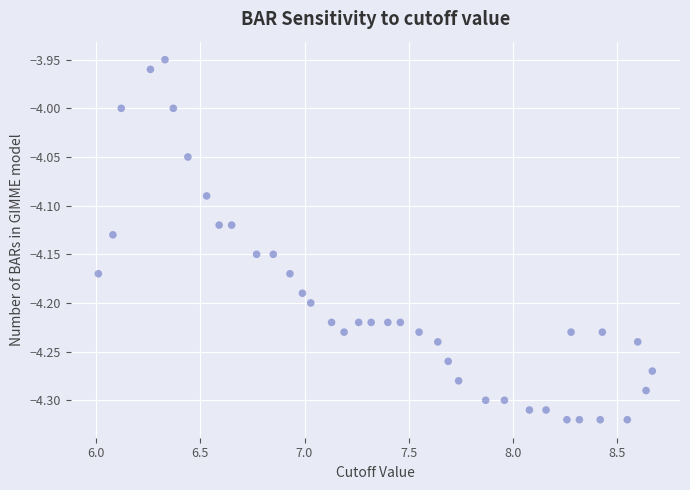

What is the range of Y values (max minus min)?

0.4